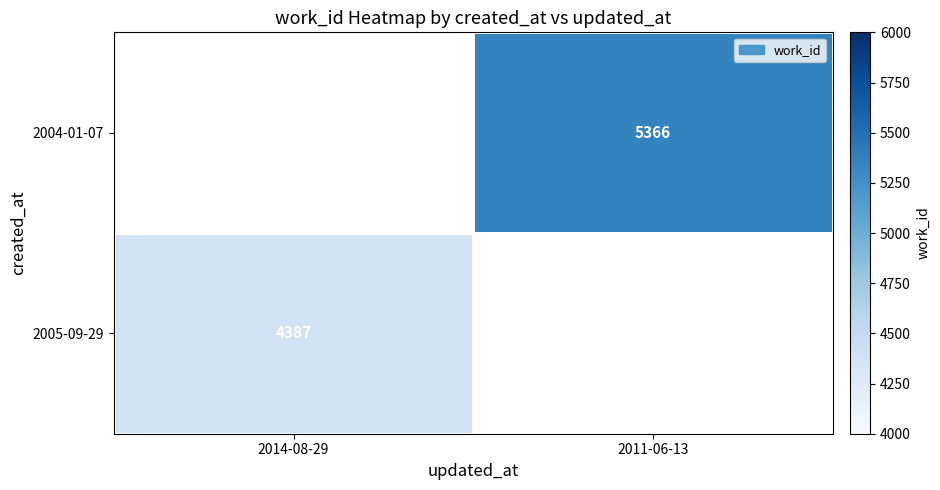

Is it true that 2004-01-07 equals 5366 at 2011-06-13?

True